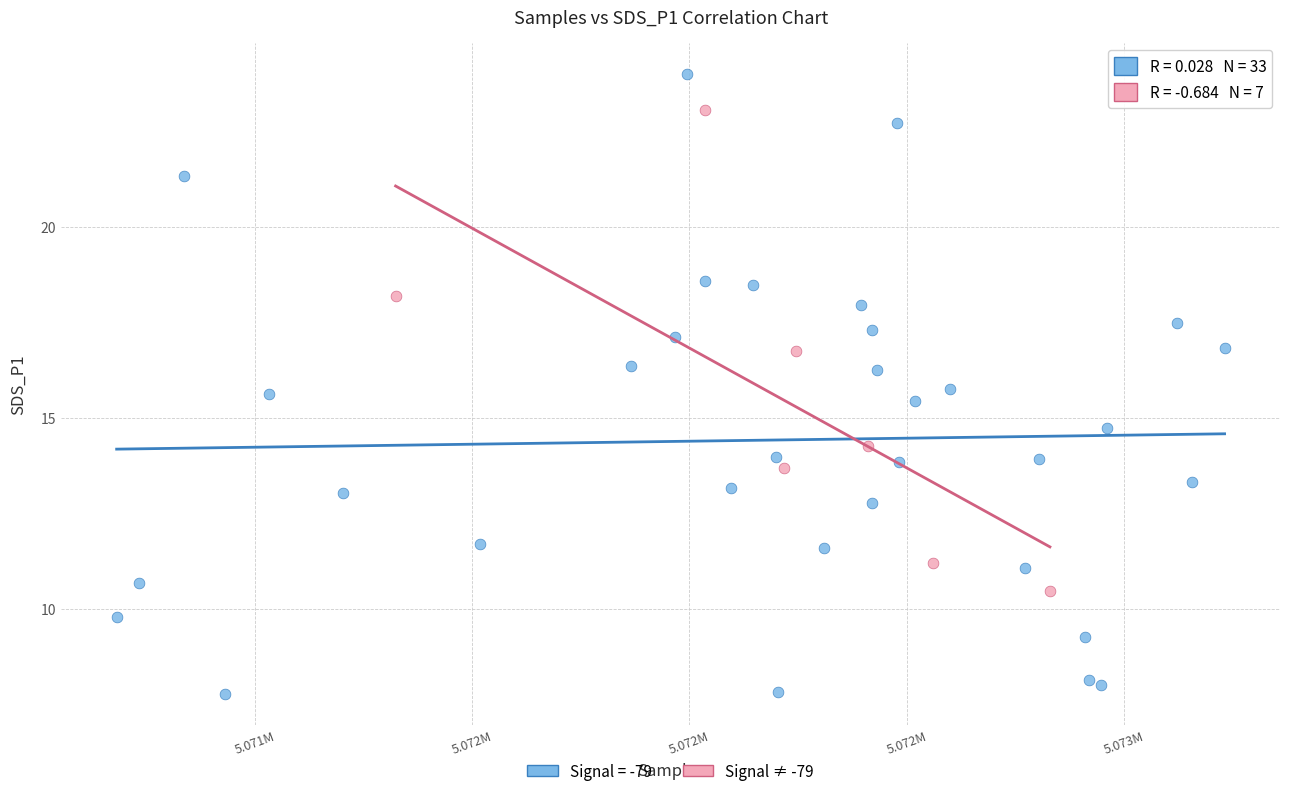

Which series reaches the maximum Y coordinate?

Signal = -79